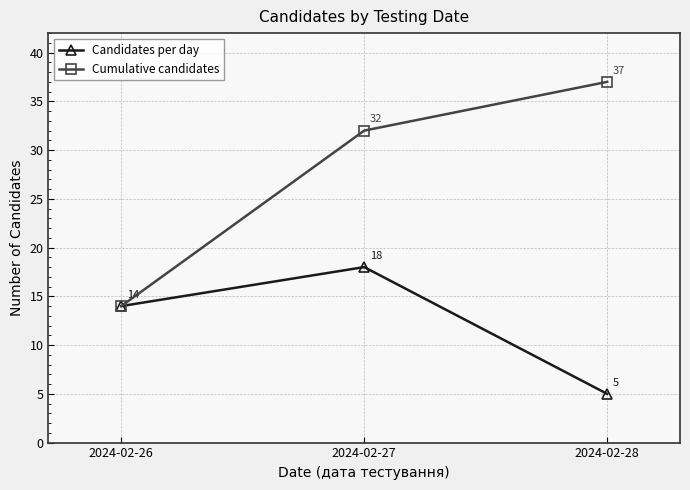

What is the value of the Cumulative candidates point at the 3rd from the left?

37